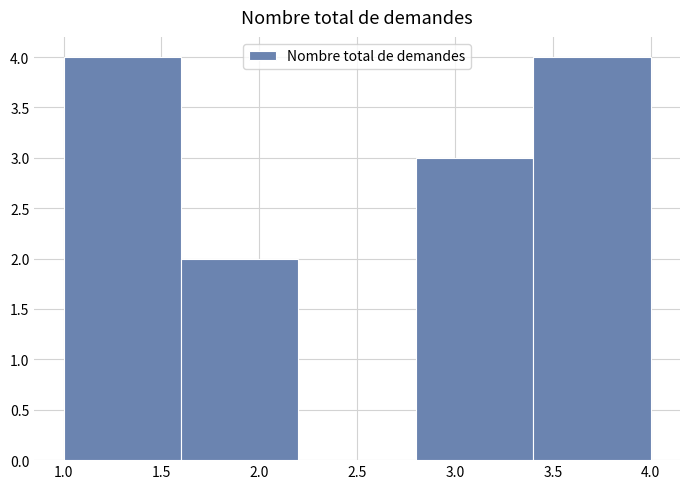

Reading left to right, transcribe this chart: for each bar, give the range it covers on the x-axis and its height. The values are not printed on the chart, so give them approximately, as read against the axis.

1.0 to 1.6: 4
1.6 to 2.2: 2
2.2 to 2.8: 0
2.8 to 3.4: 3
3.4 to 4.0: 4